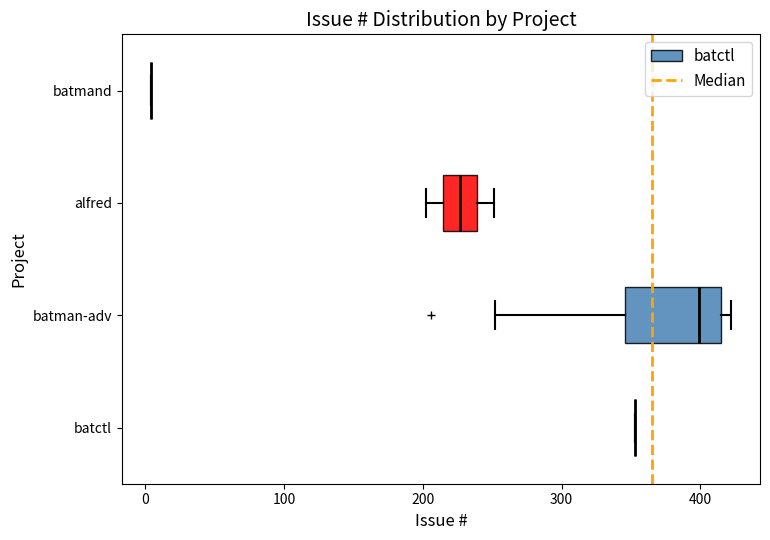

Where is the left edge of the box for batman-adv on the x-axis? The values are not printed on the chart, so give them approximately, as read against the axis.

350